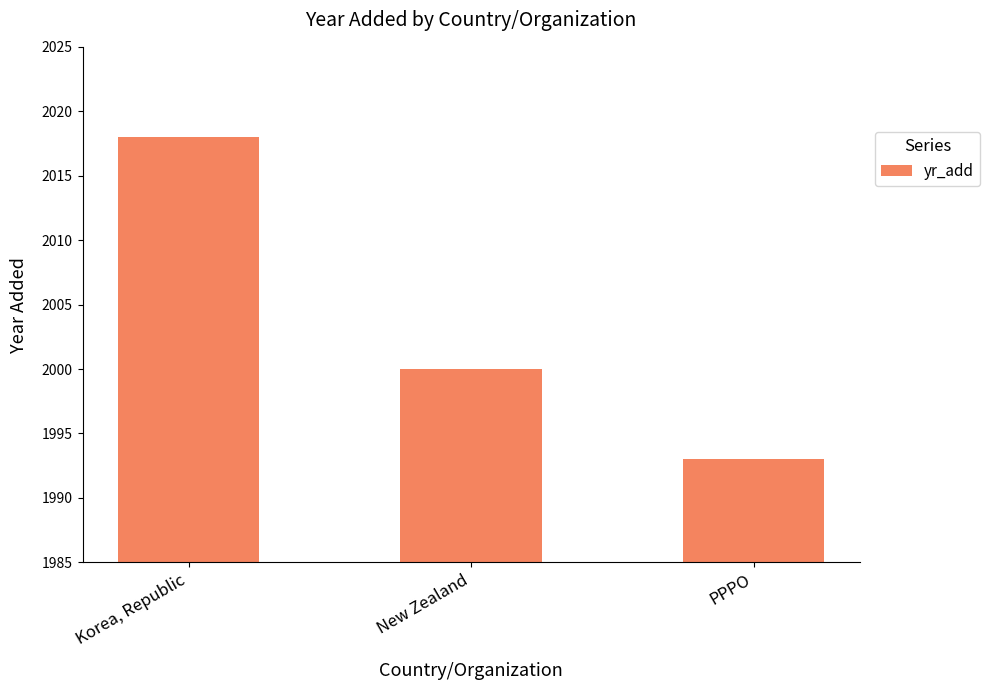

What is the sum of all values?

6011